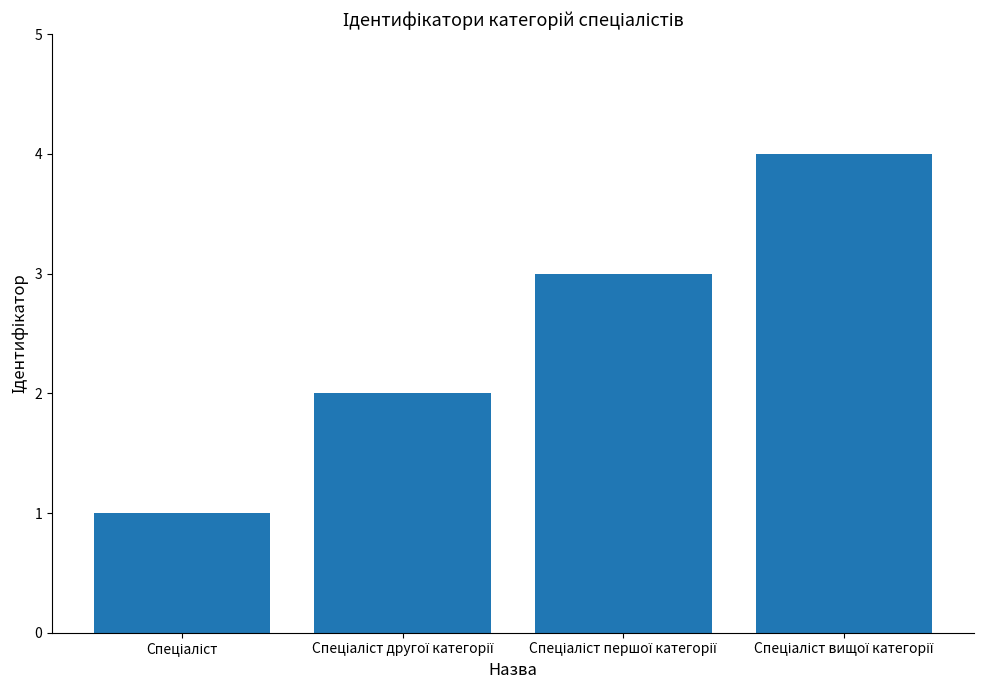

Count the values in the range 2 to 4.

3